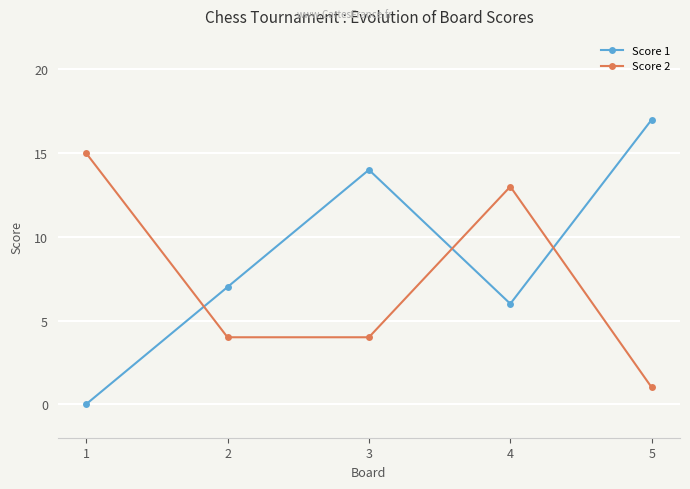

Where is the first local maximum for Score 2?

4